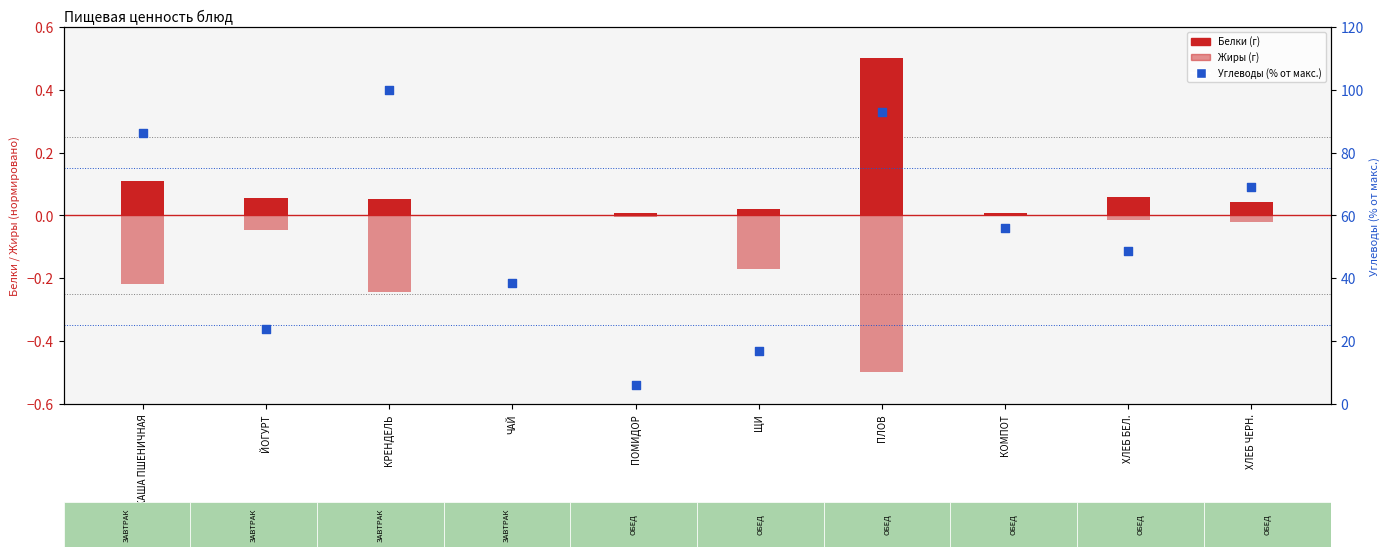

Which series has the largest total across all categories?

Углеводы (%)